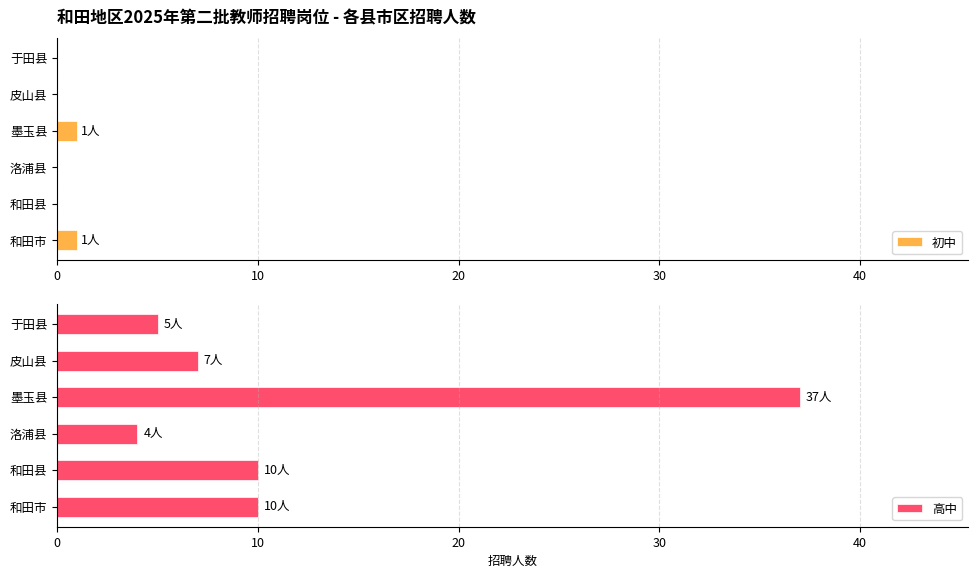

True or false: 初中 has a value of 0 at 和田县.

True